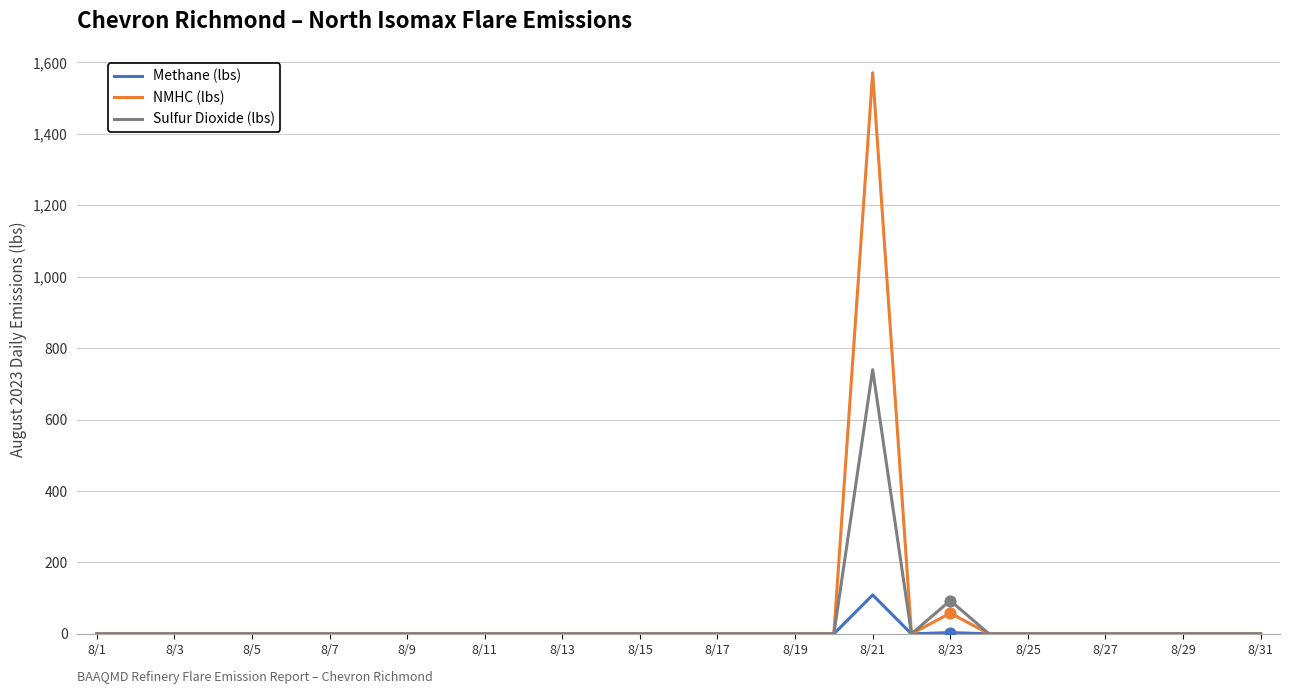

Which series has the largest range (max minus min)?

NMHC (lbs)